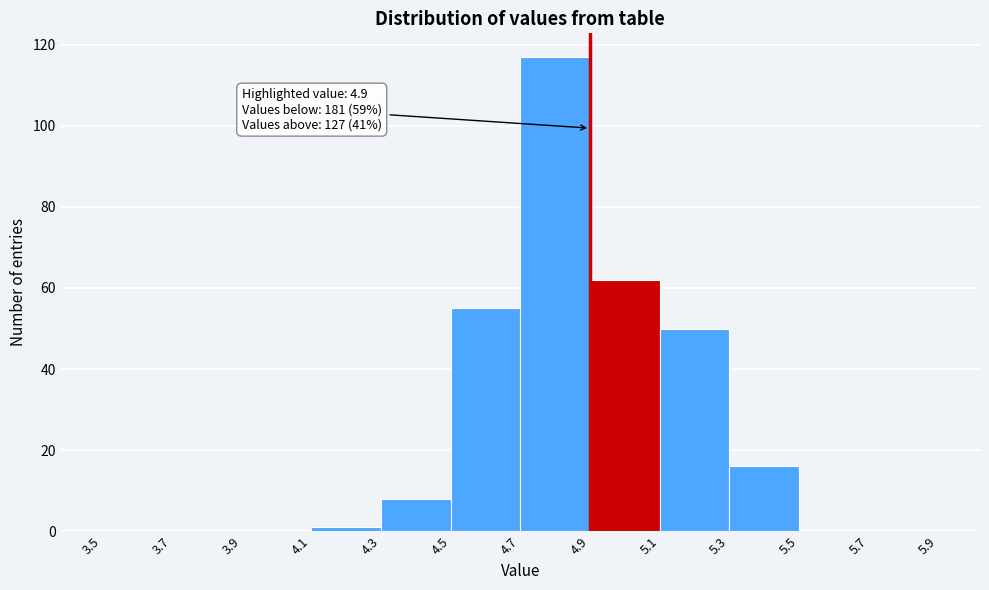

Which range on the x-axis has the tallest bar?

4.7 to 4.9